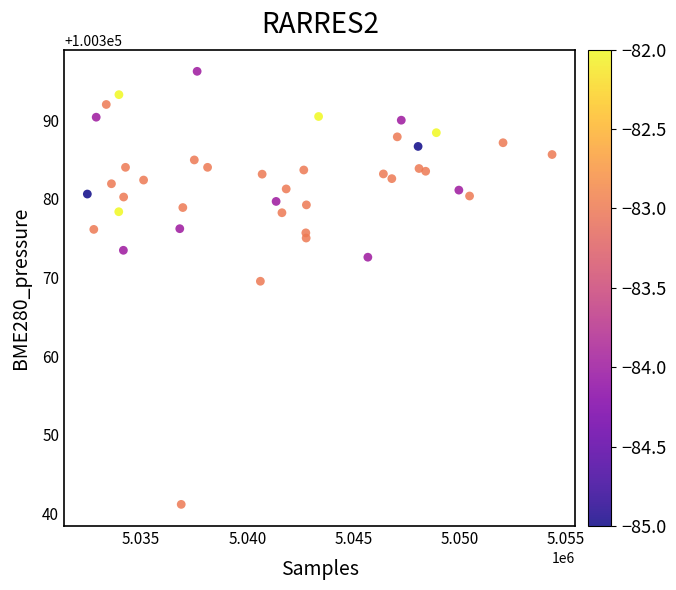

What is the range of Y values (max minus min)?

55.1